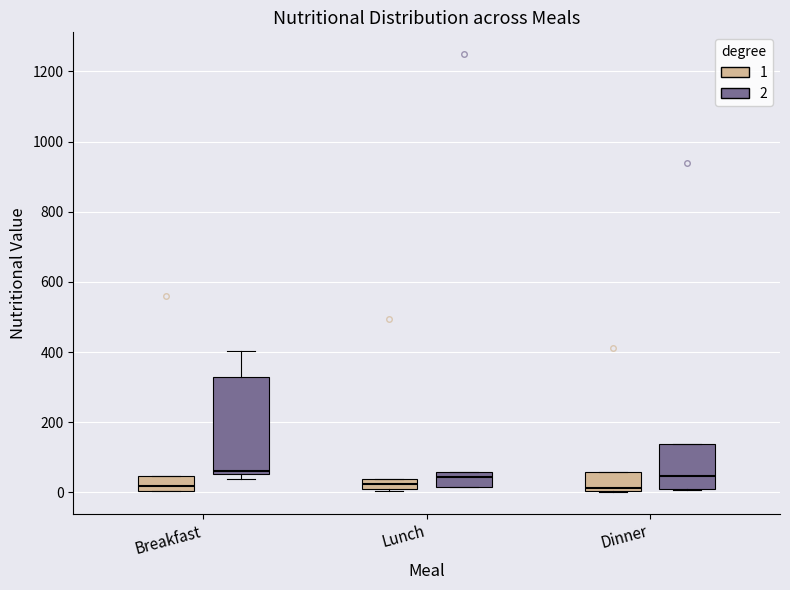

Which box is the tallest, from its lower edge to its upper edge?

Breakfast (2)